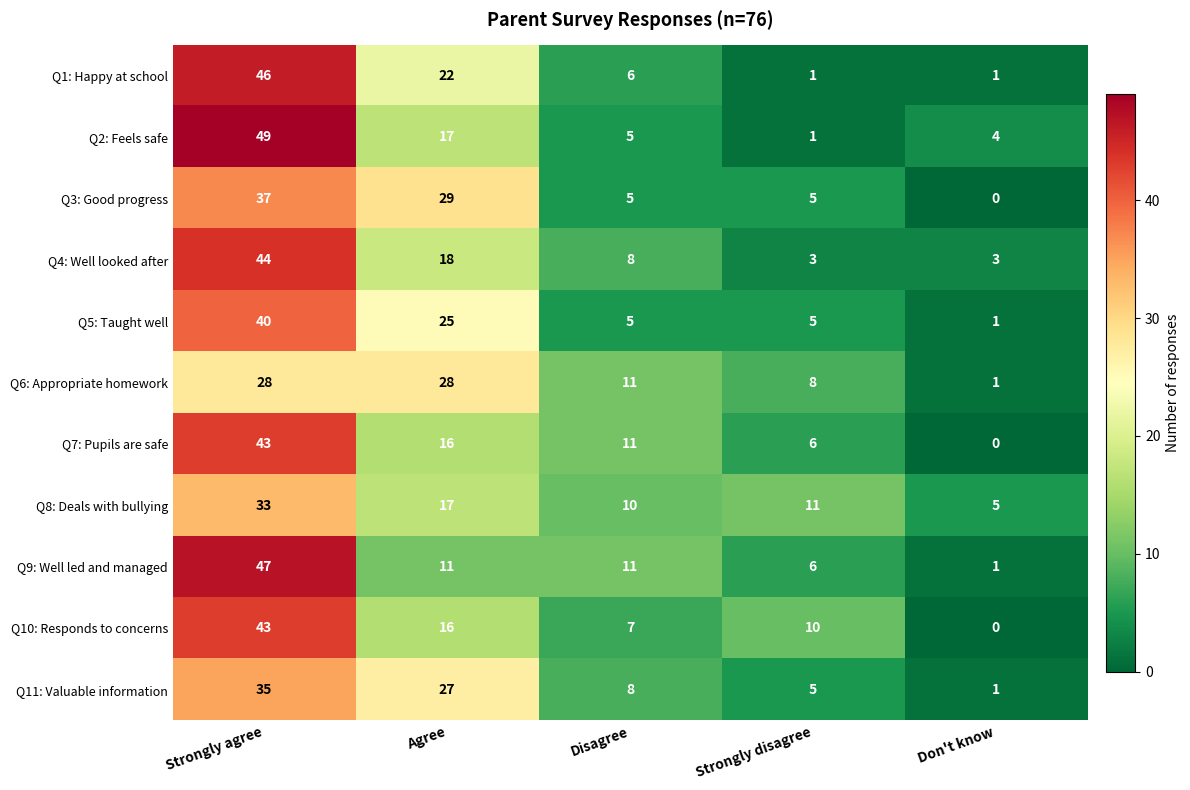

What is the total value across all series at Don't know?

17